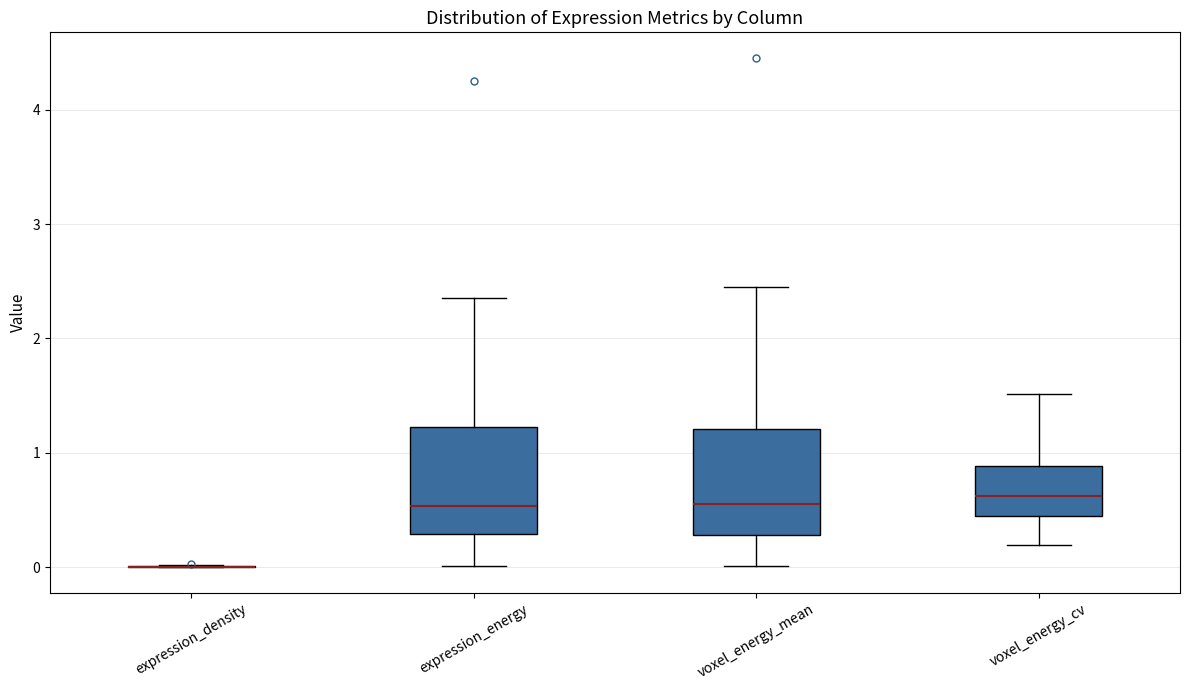

Reading left to right, read every box against the y-axis: the position of its median line, the range the box covers, and the ends of its whiskers. The values are not printed on the chart, so give them approximately, as read against the axis.

expression_density: box collapsed to a line at 0.0, whiskers 0.0 to 0.0
expression_energy: median 0.5, box 0.3 to 1.2, whiskers 0.0 to 2.4
voxel_energy_mean: median 0.6, box 0.3 to 1.2, whiskers 0.0 to 2.4
voxel_energy_cv: median 0.6, box 0.4 to 0.9, whiskers 0.2 to 1.5